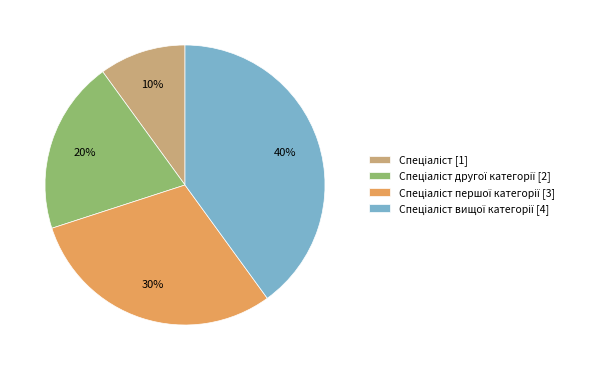

To the nearest percent, what is the average slice percentage?

25%